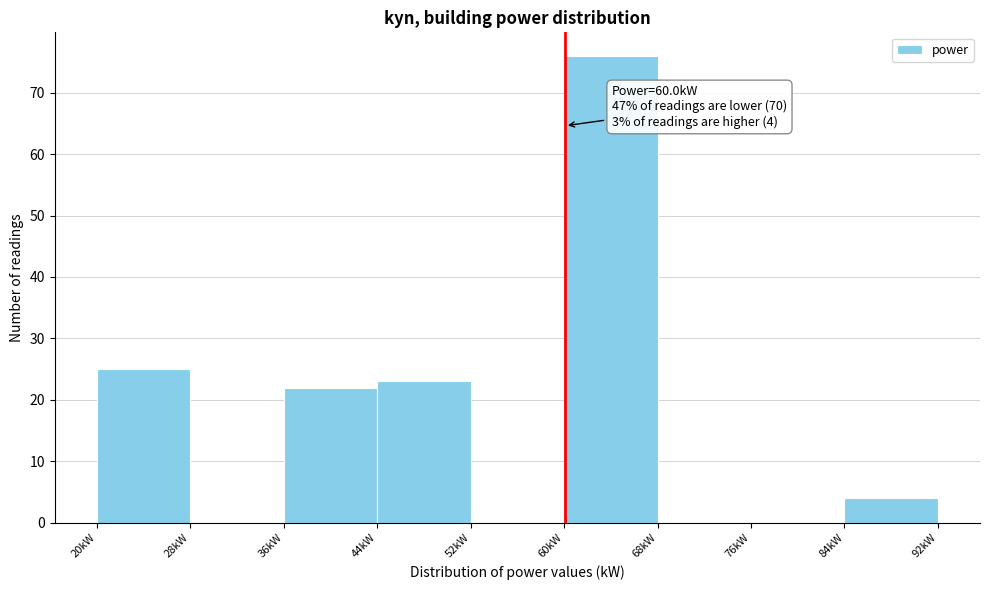

Over which range of the x-axis is the bar tallest?

60 to 68